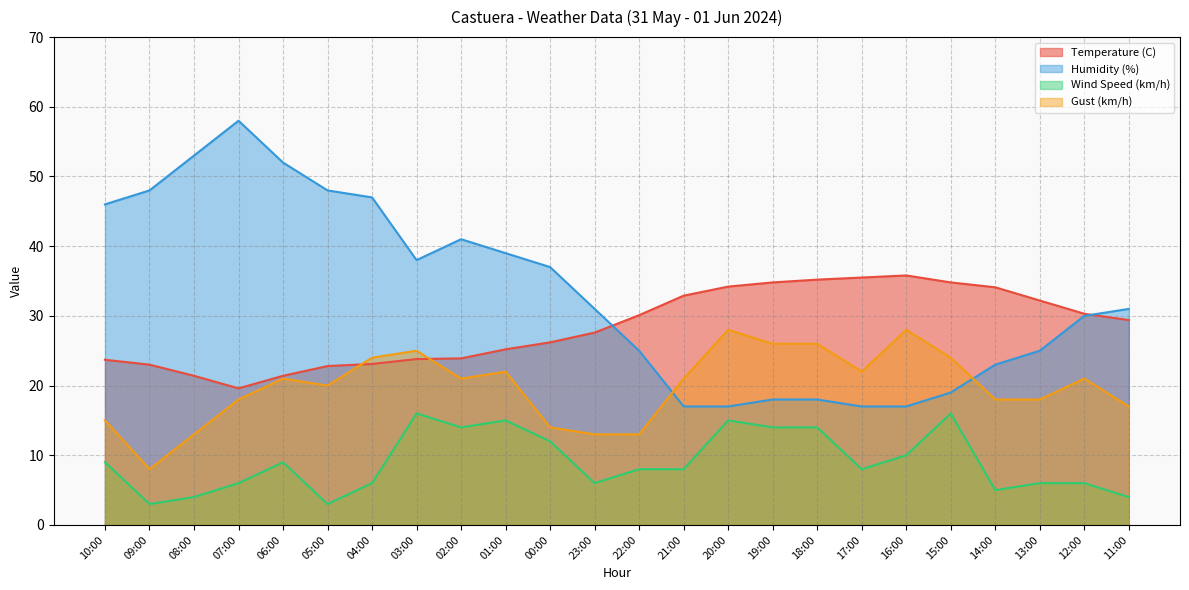

After their last crossing, which series has the higher values: Humidity (%) or Gust (km/h)?

Humidity (%)